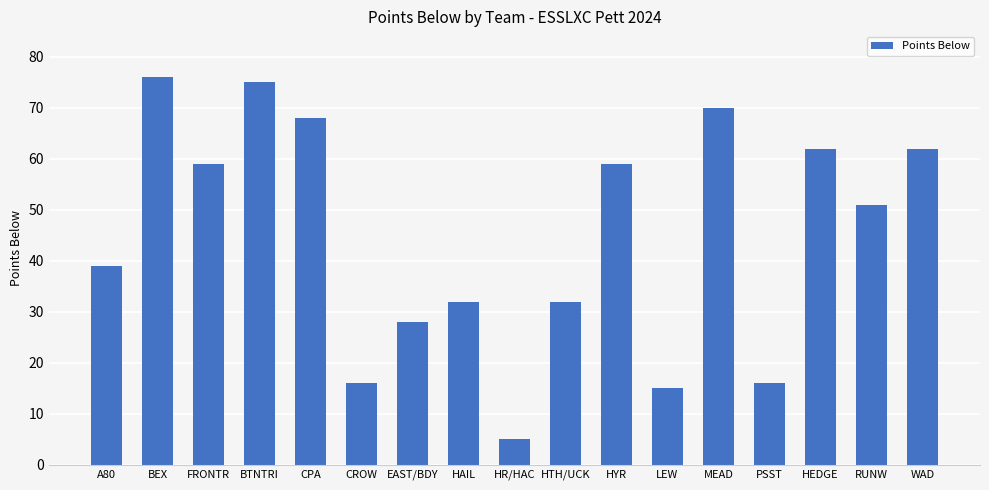

At which label is the value closest to 40?

A80